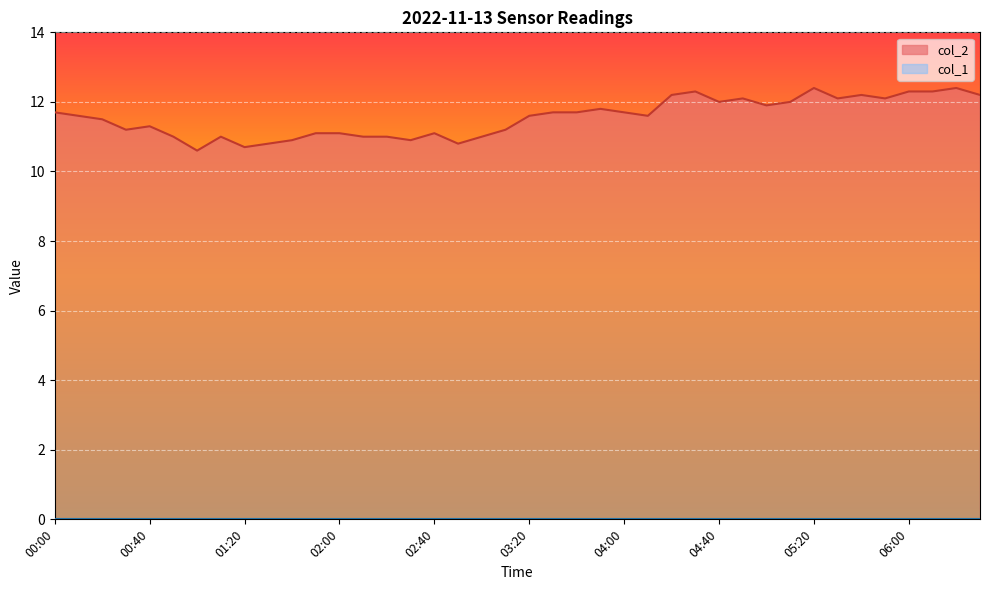

True or false: col_2 line has a value of 11.7 at 21.

True